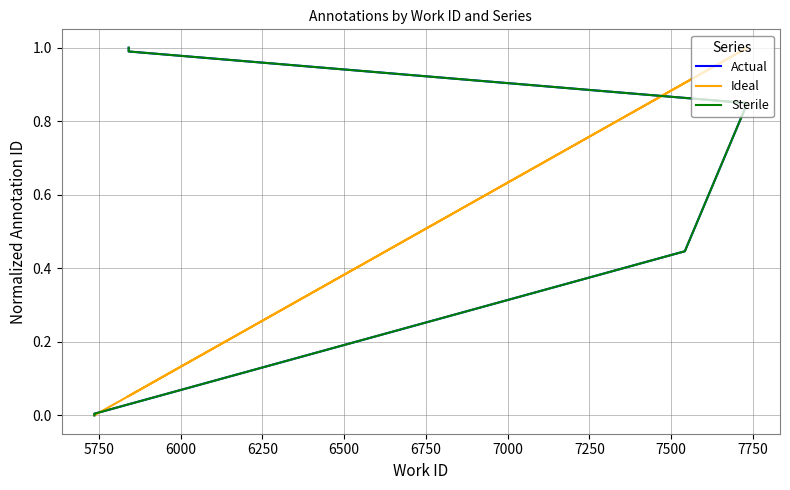

The Ideal series shows -0.4 at 6000. True or false?

False